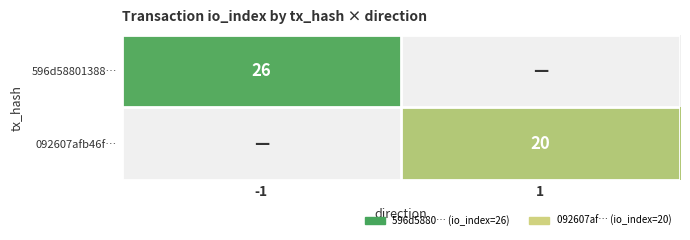

Rank the series at -1 from lowest to highest value.

596d58801388…, 092607afb46f…